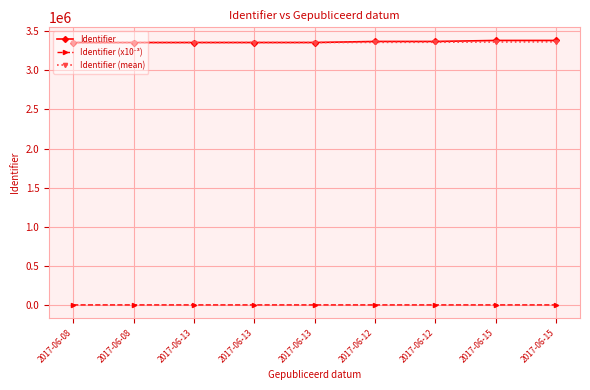

What is the lowest value of the Identifier (mean) series?

3353275.0